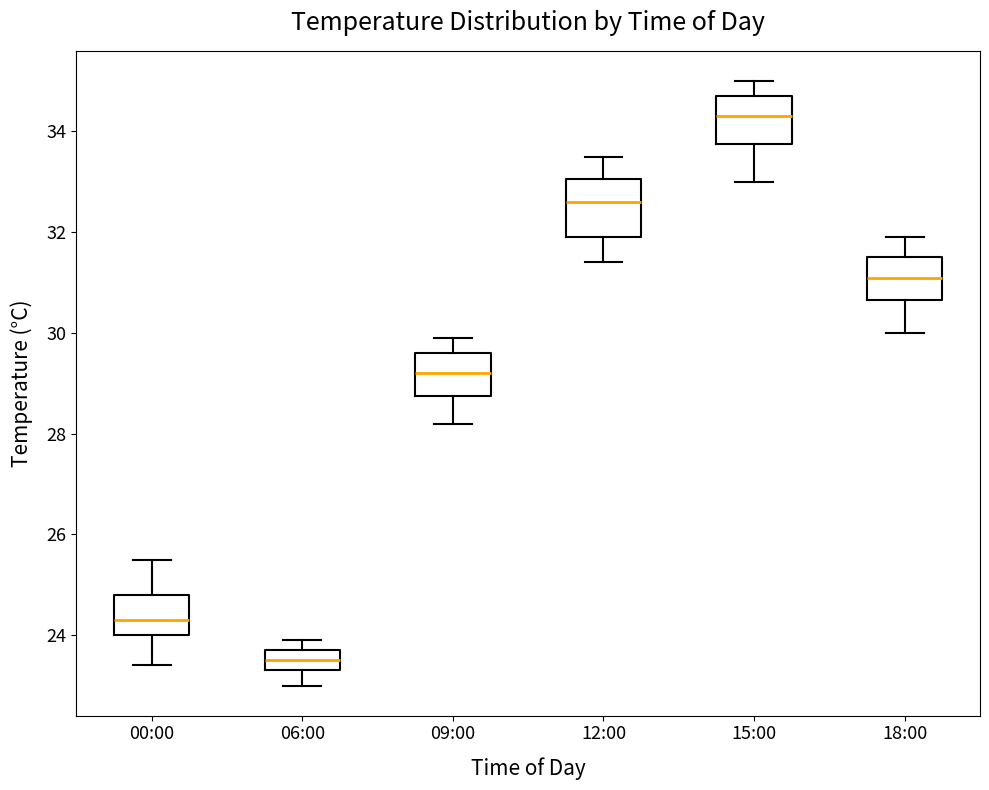

Reading left to right, transcribe this box plot: for each box, give where its median line is, the range the box spans, and where its two whiskers end, as read against the y-axis. The values are not printed on the chart, so give them approximately, as read against the axis.

00:00: median 24.4, box 24.0 to 24.8, whiskers 23.4 to 25.6
06:00: median 23.6, box 23.4 to 23.8, whiskers 23.0 to 24.0
09:00: median 29.2, box 28.8 to 29.6, whiskers 28.2 to 30.0
12:00: median 32.6, box 32.0 to 33.0, whiskers 31.4 to 33.6
15:00: median 34.4, box 33.8 to 34.8, whiskers 33.0 to 35.0
18:00: median 31.2, box 30.6 to 31.6, whiskers 30.0 to 32.0